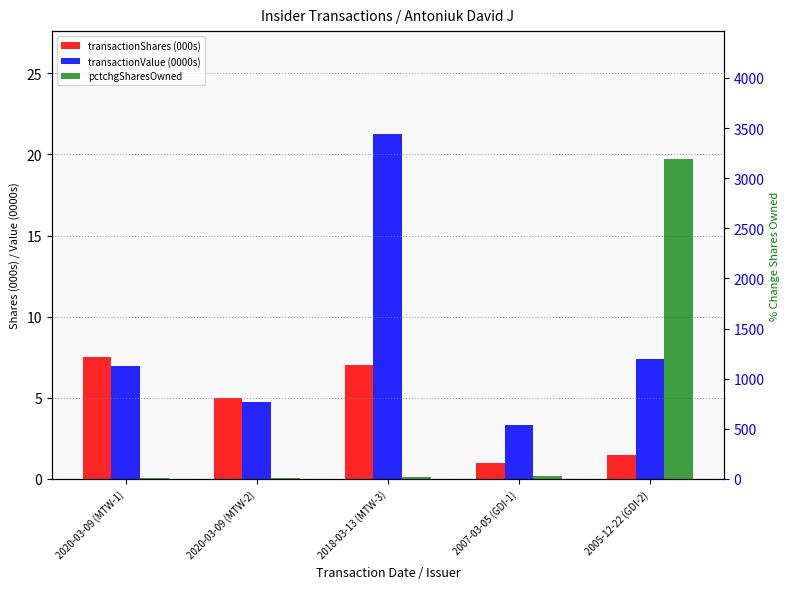

Are the bars horizontal?

No